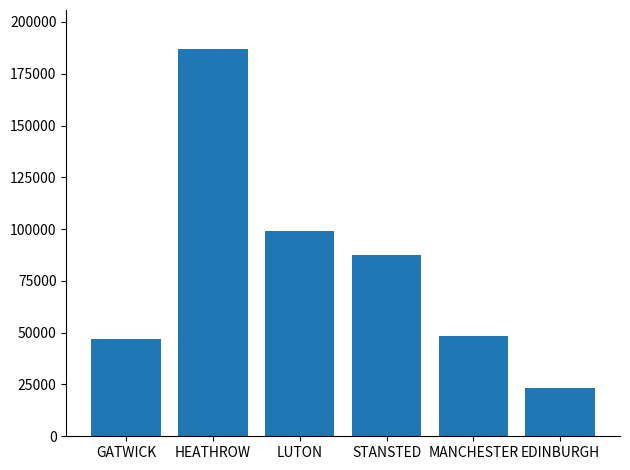

How many series are shown in this chart?

1